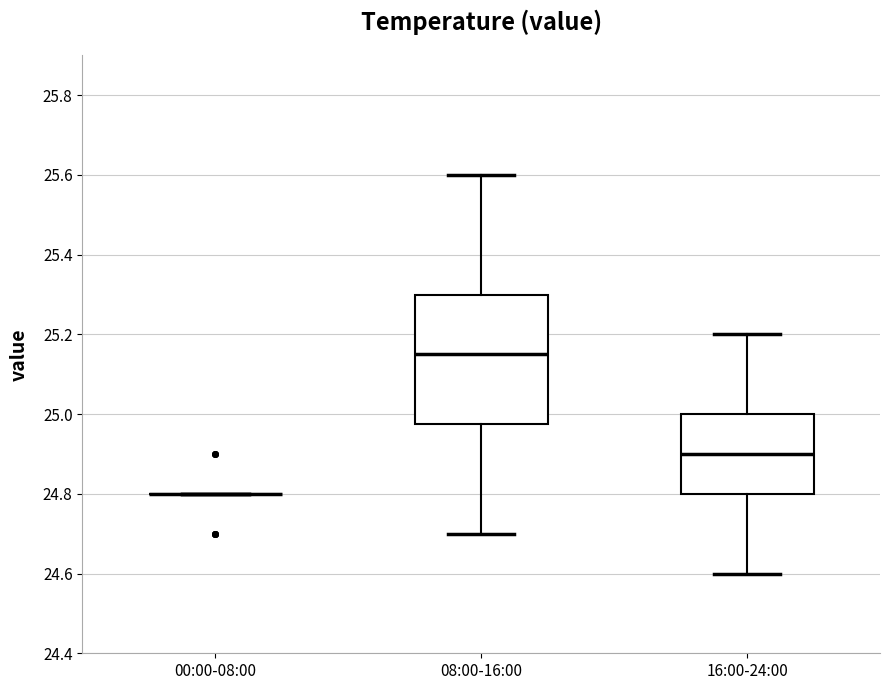

Reading left to right, read every box against the y-axis: the position of its median line, the range the box covers, and the ends of its whiskers. The values are not printed on the chart, so give them approximately, as read against the axis.

00:00-08:00: box collapsed to a line at 24.80, whiskers 24.80 to 24.80
08:00-16:00: median 25.16, box 24.98 to 25.30, whiskers 24.70 to 25.60
16:00-24:00: median 24.90, box 24.80 to 25.00, whiskers 24.60 to 25.20